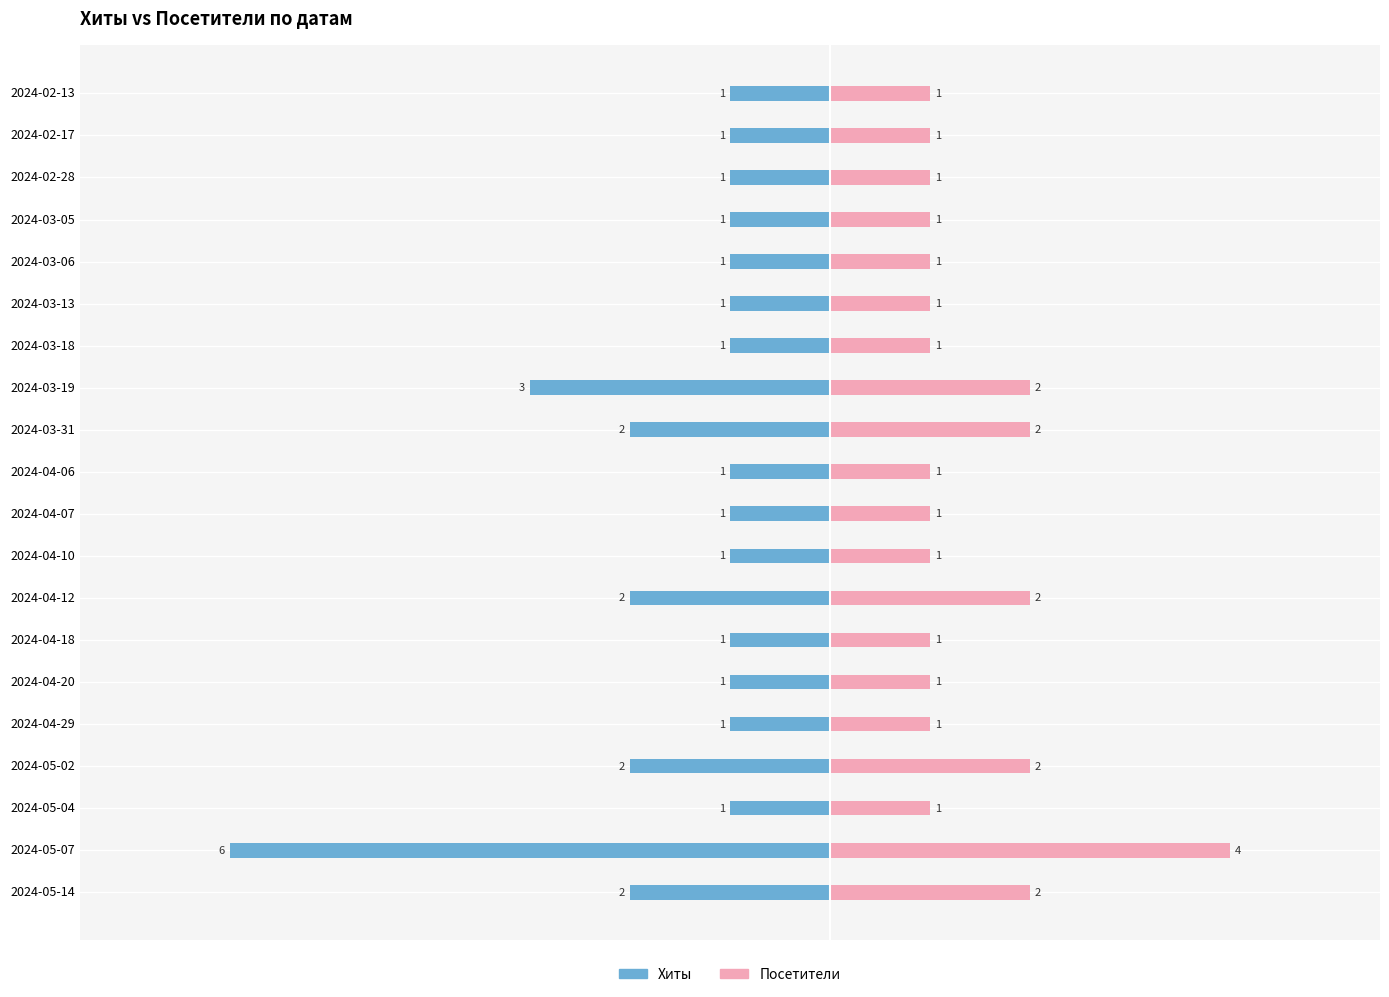

How many bars are there in total?

40